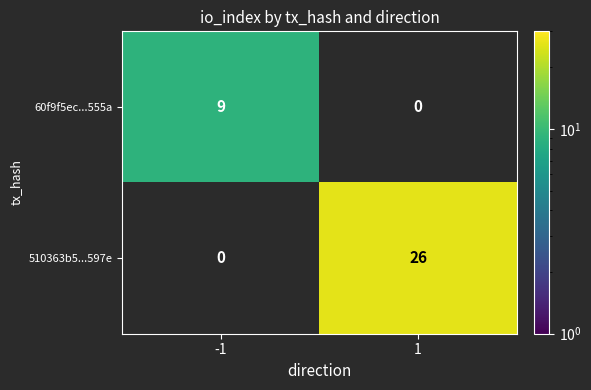

At how many categories does at least one series exceed 10?

1